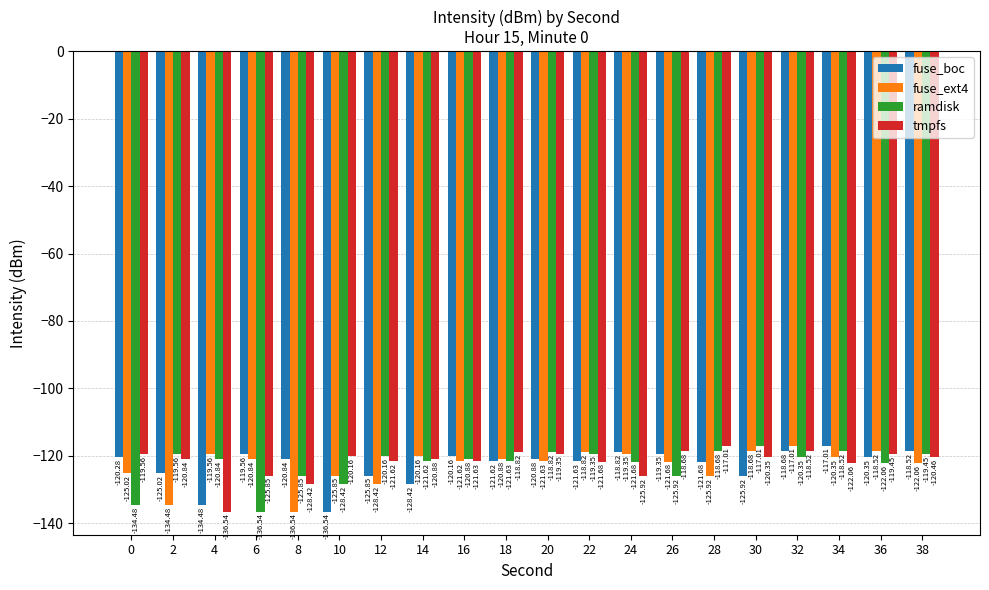

Which series changed the most between 10 and 26?

fuse_boc